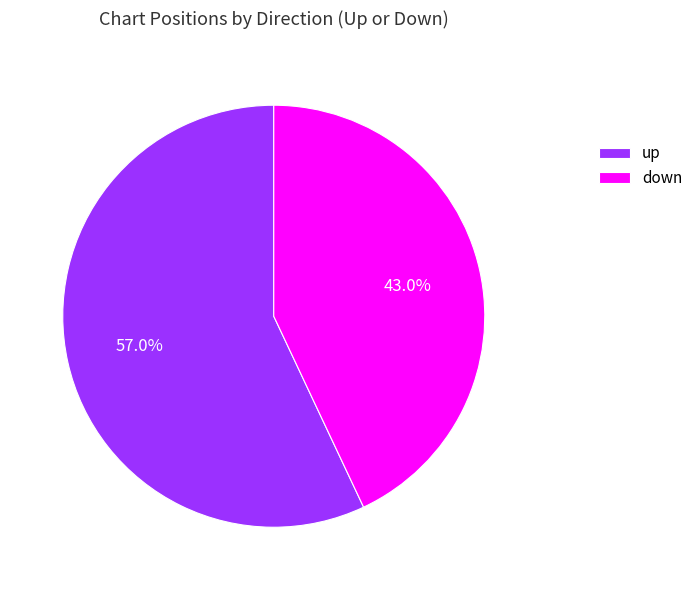

To the nearest percent, what is the combined percentage of up and down?

100%